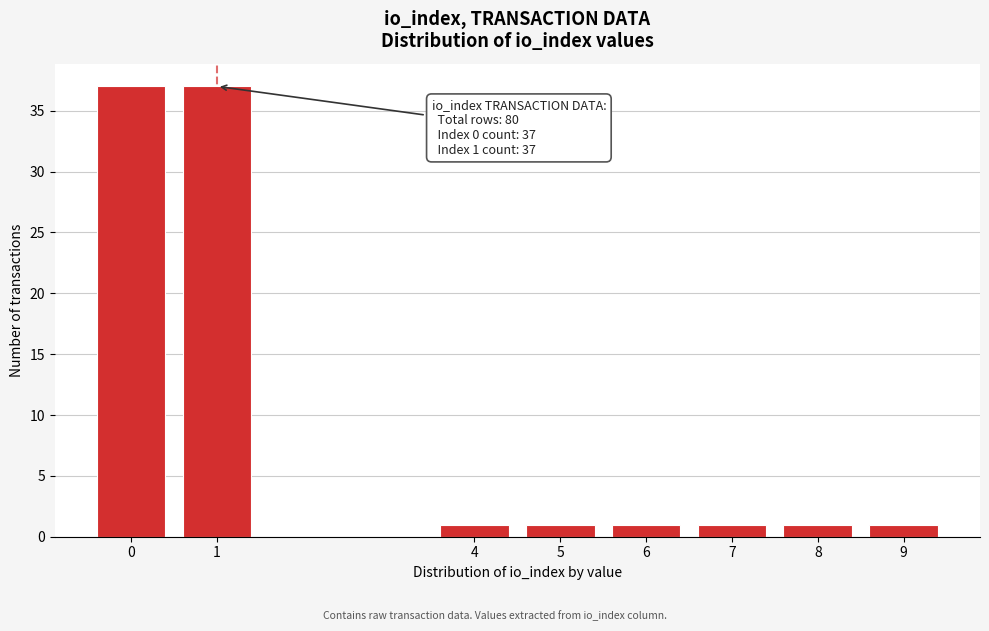

Reading left to right, extract all data points from this chart.

37	37	1	1	1	1	1	1